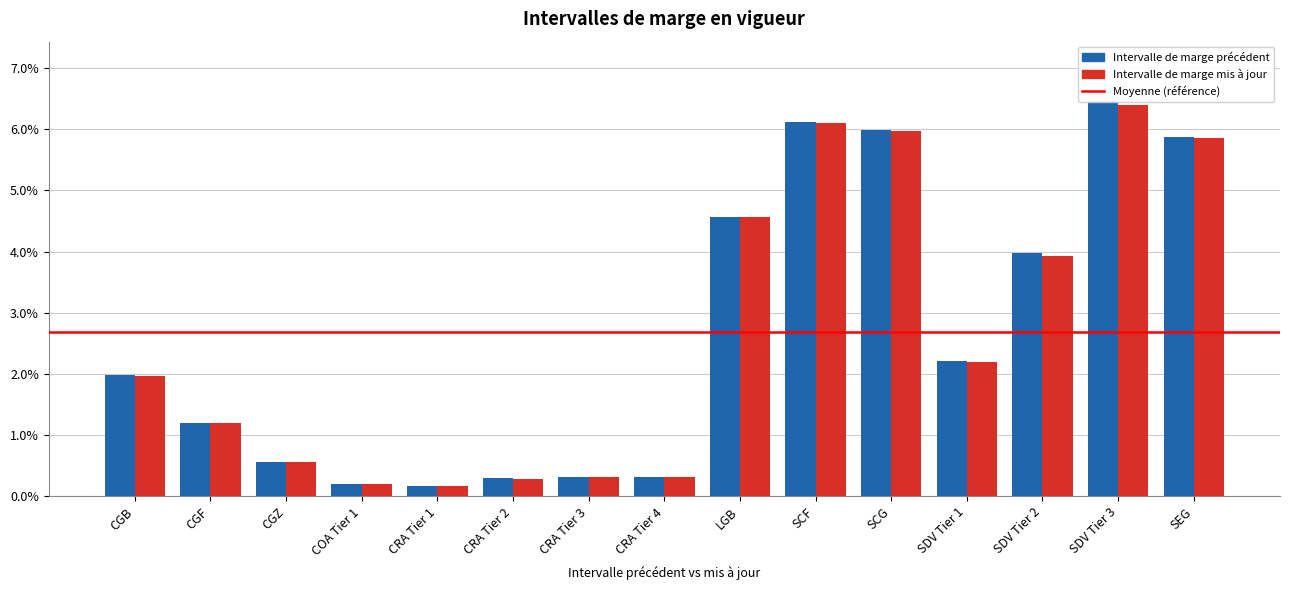

Is the value of Intervalle de marge mis à jour at CGF greater than the value of Intervalle de marge précédent at SCG?

No